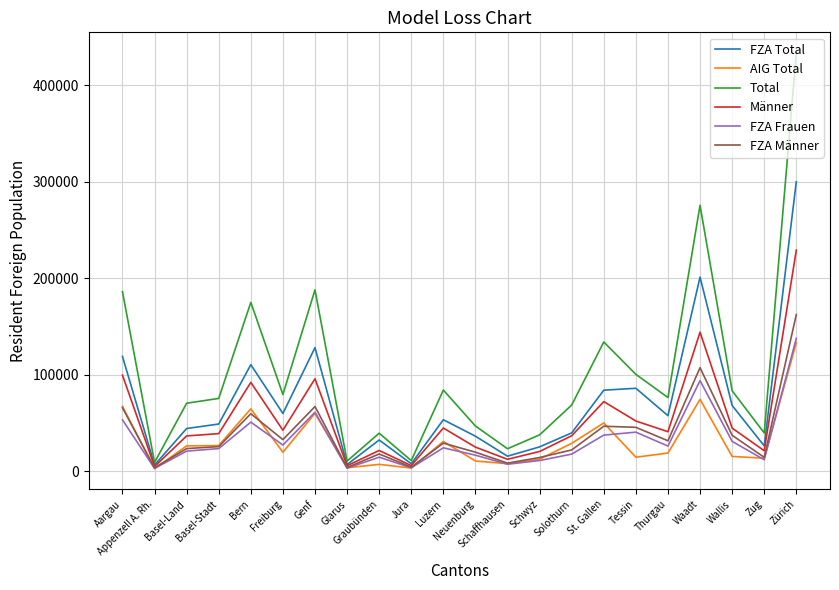

Between Appenzell A. Rh. and St. Gallen, which series saw the biggest shift?

Total